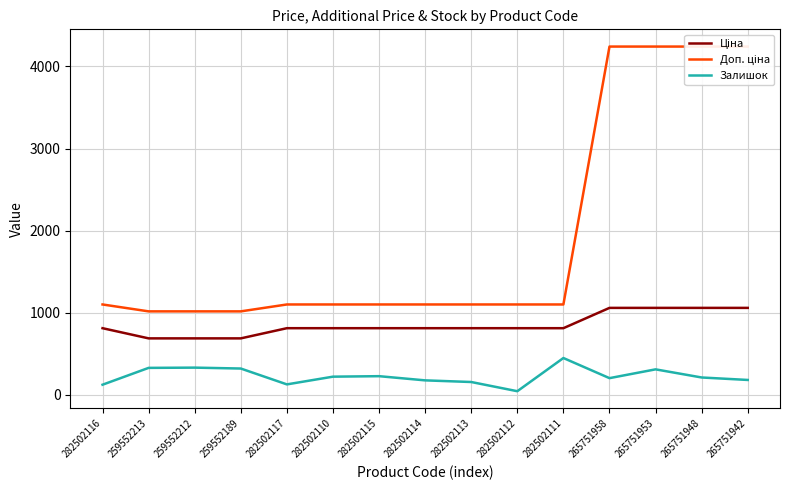

Does the chart have visible grid lines?

Yes